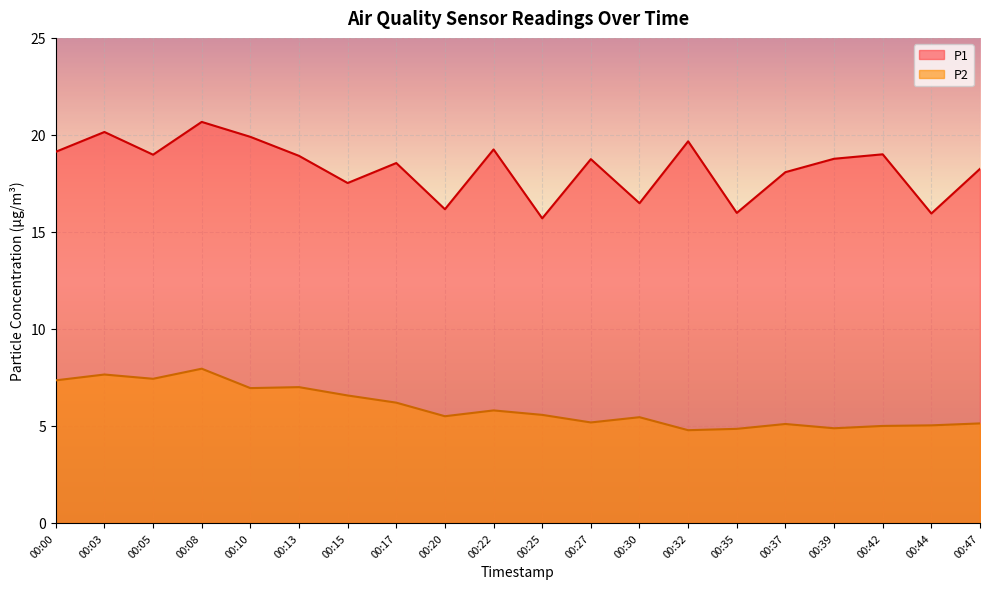

What is the sum of the P2 values at 00:00 and 00:27?

12.5